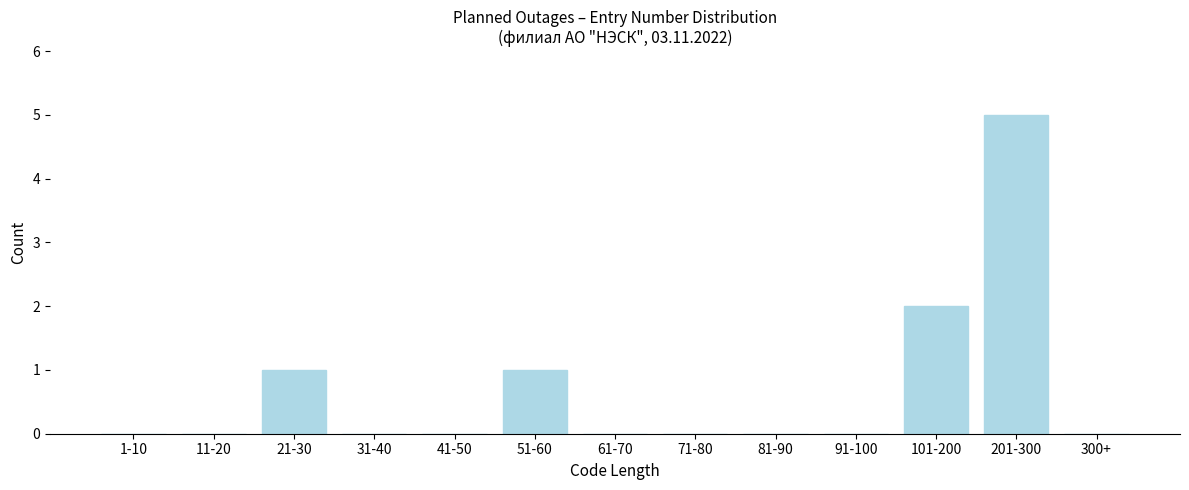

Reading right to left, what are all the values shown in this chart?

300+=0	201-300=5	101-200=2	91-100=0	81-90=0	71-80=0	61-70=0	51-60=1	41-50=0	31-40=0	21-30=1	11-20=0	1-10=0